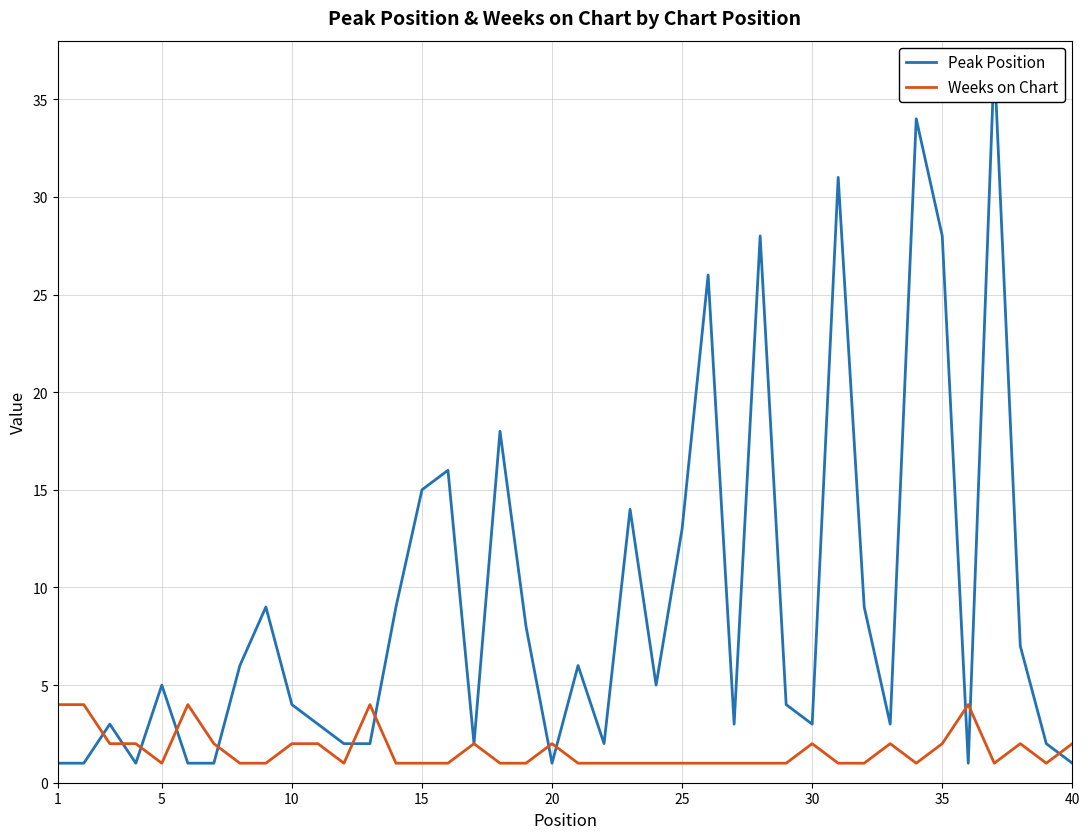

Does the chart have visible grid lines?

Yes